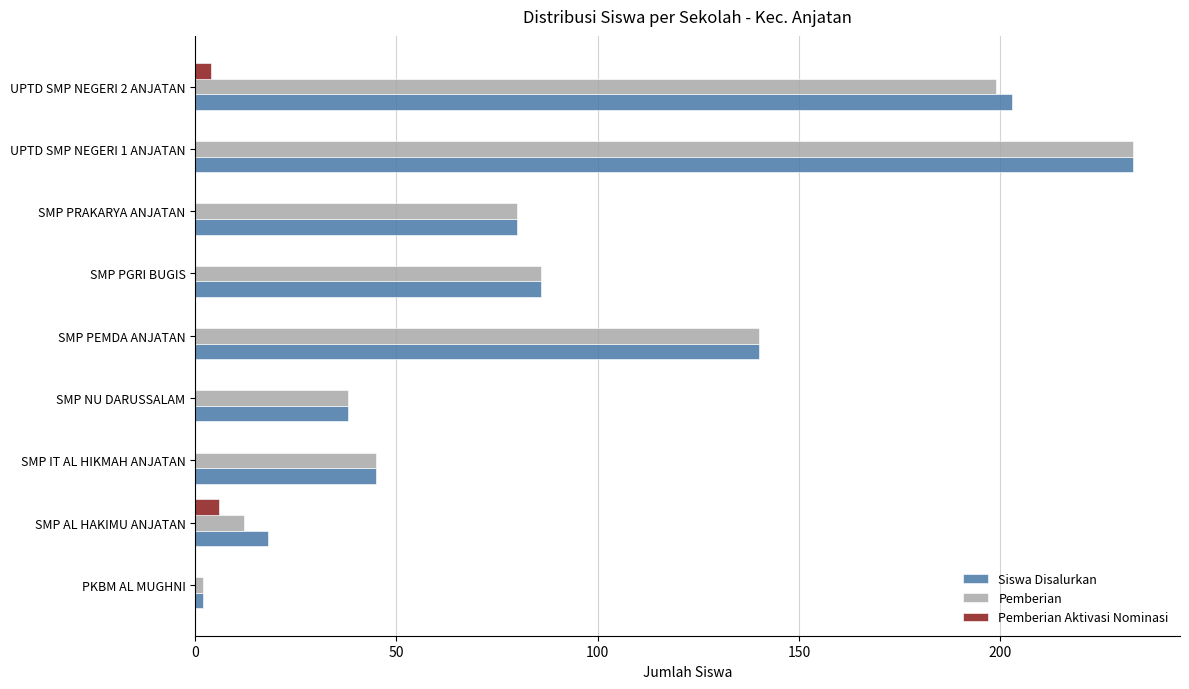

Between PKBM AL MUGHNI and UPTD SMP NEGERI 2 ANJATAN, which series saw the biggest shift?

Siswa Disalurkan